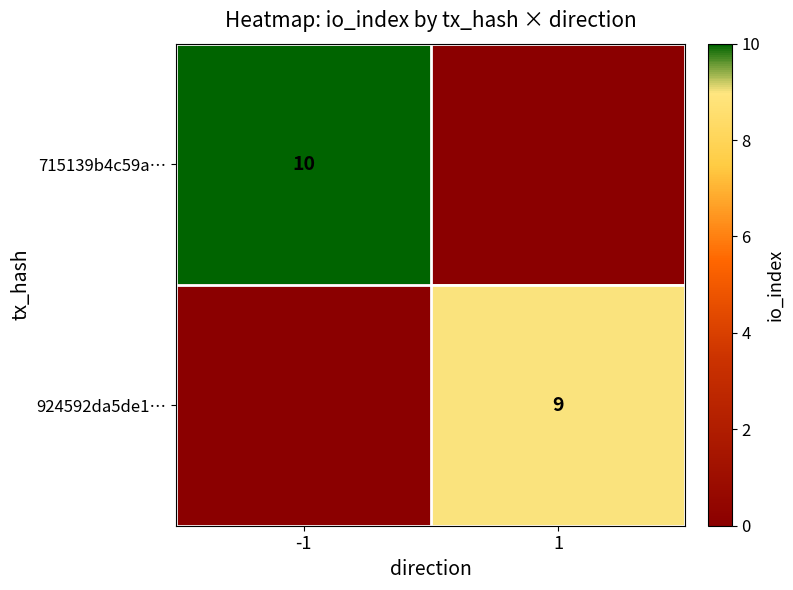

How many data points does each series have?

2